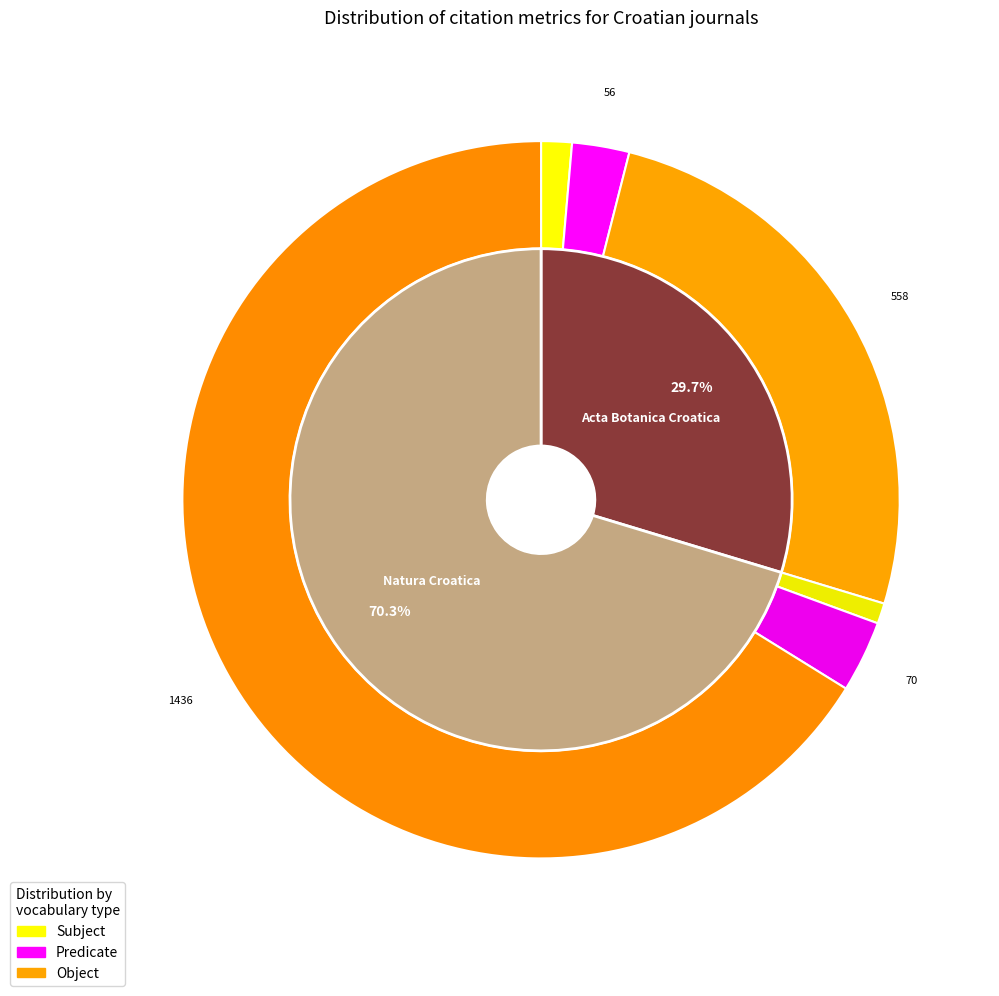

Which slice is the largest?

Natura Croatica